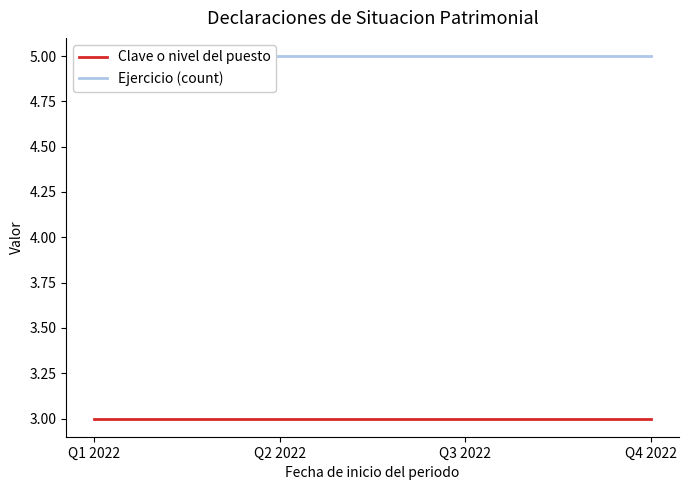

True or false: Ejercicio (count) and Clave o nivel del puesto intersect in this chart.

False